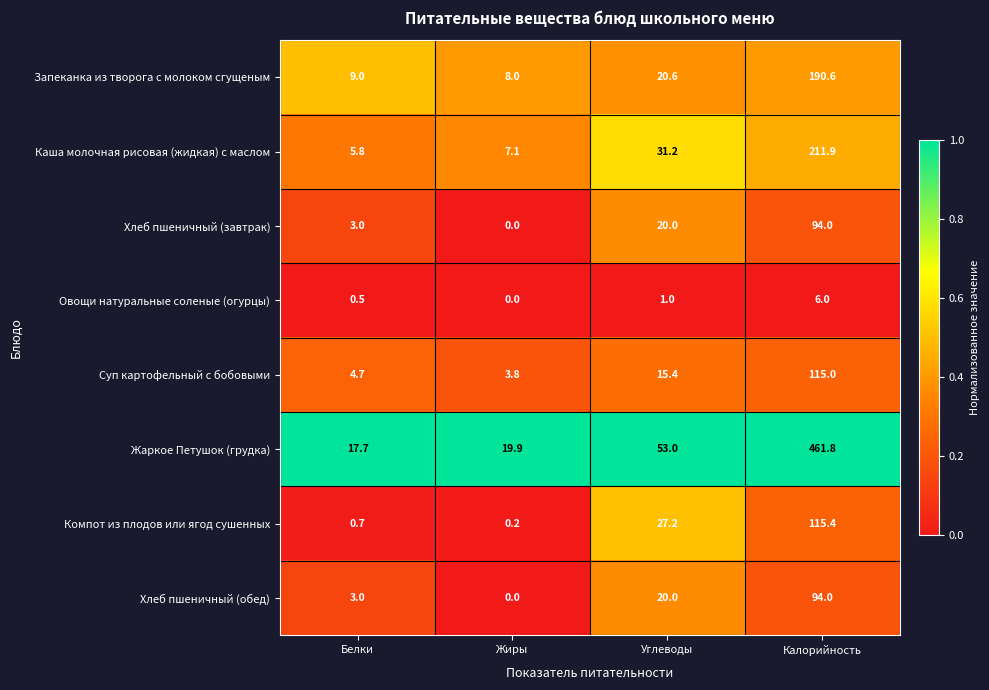

The value of Хлеб пшеничный (обед) at Белки is 3.0. True or false?

True